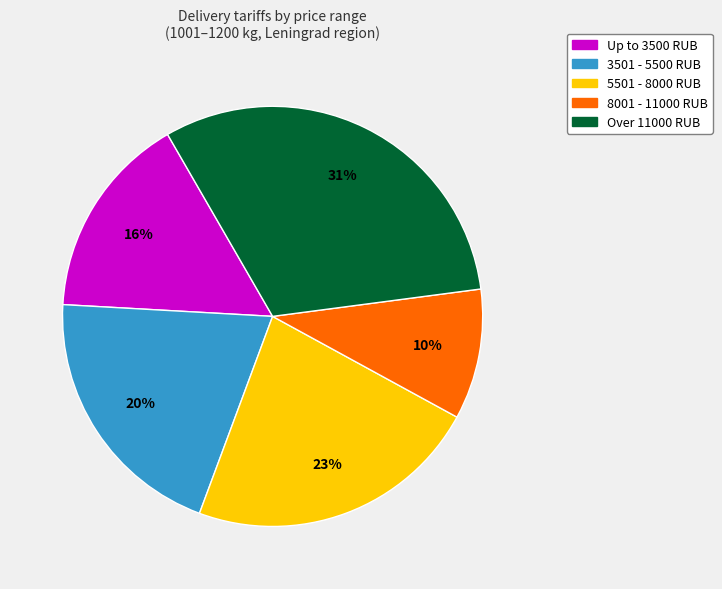

Rank the categories by value from highest to lowest.

Over 11000 RUB, 5501 - 8000 RUB, 3501 - 5500 RUB, Up to 3500 RUB, 8001 - 11000 RUB